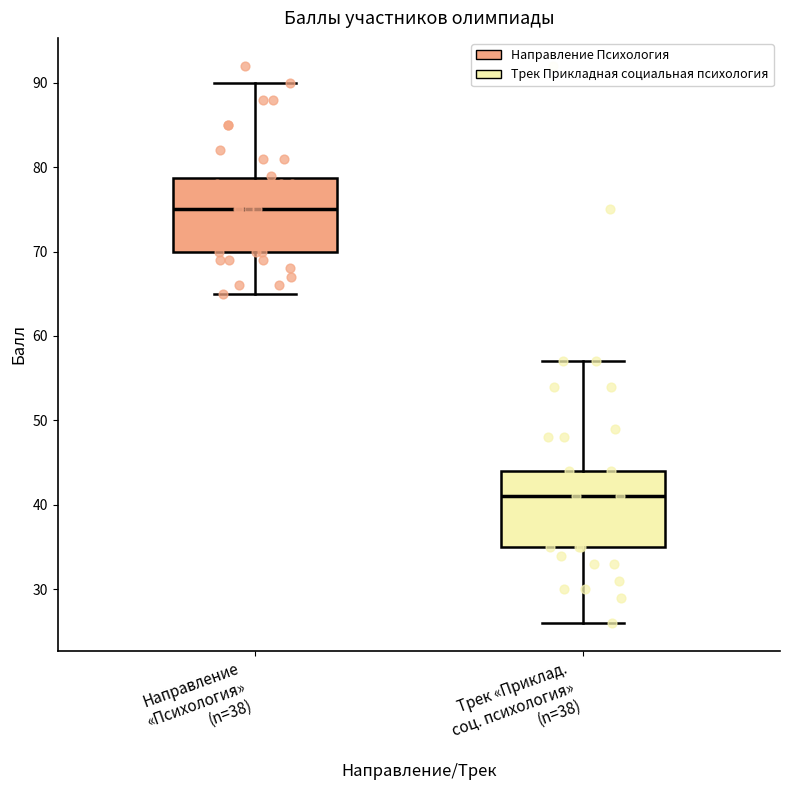

Where is the upper edge of the box for Трек «Приклад. соц. психология» (n=38) on the y-axis? The values are not printed on the chart, so give them approximately, as read against the axis.

44